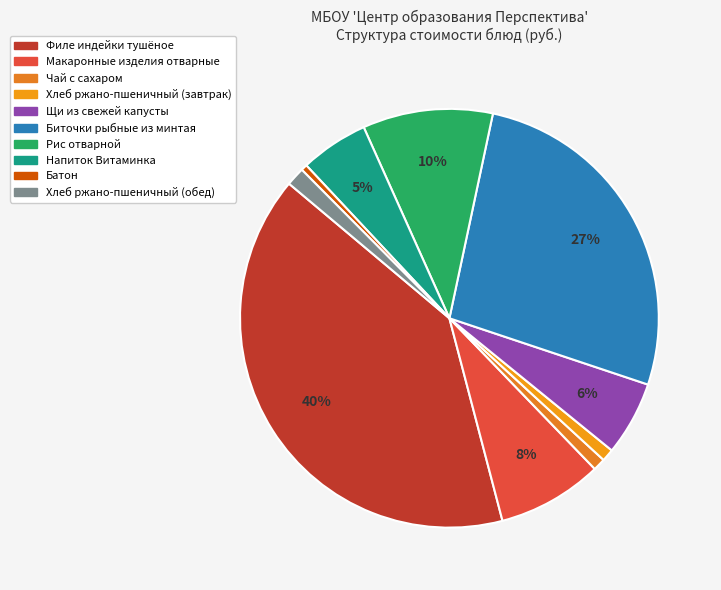

To the nearest percent, what portion does Хлеб ржано-пшеничный (обед) represent?

1%